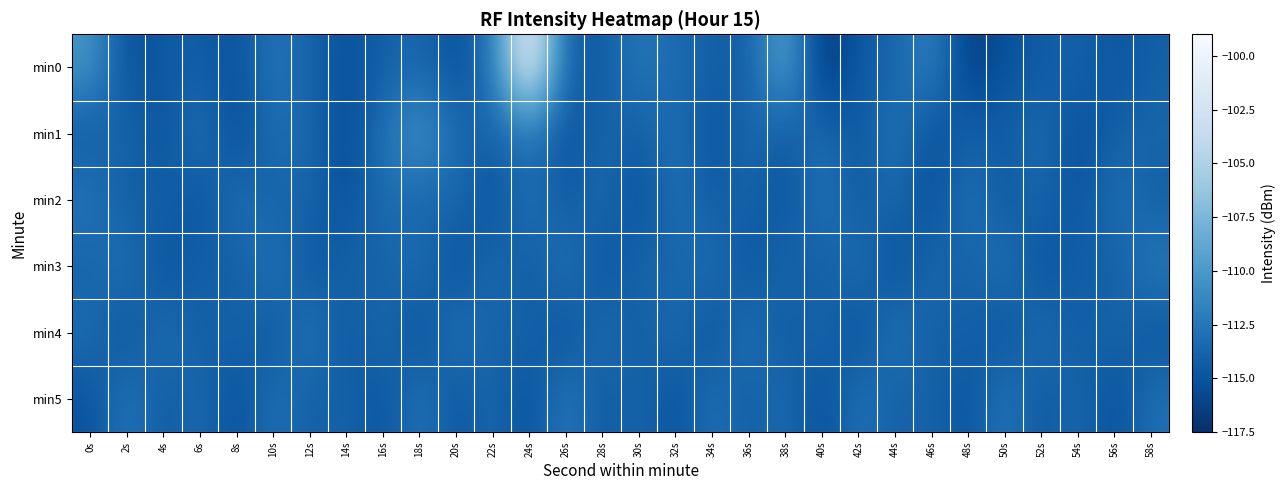

What is the total value across all series at 4s?

-686.3